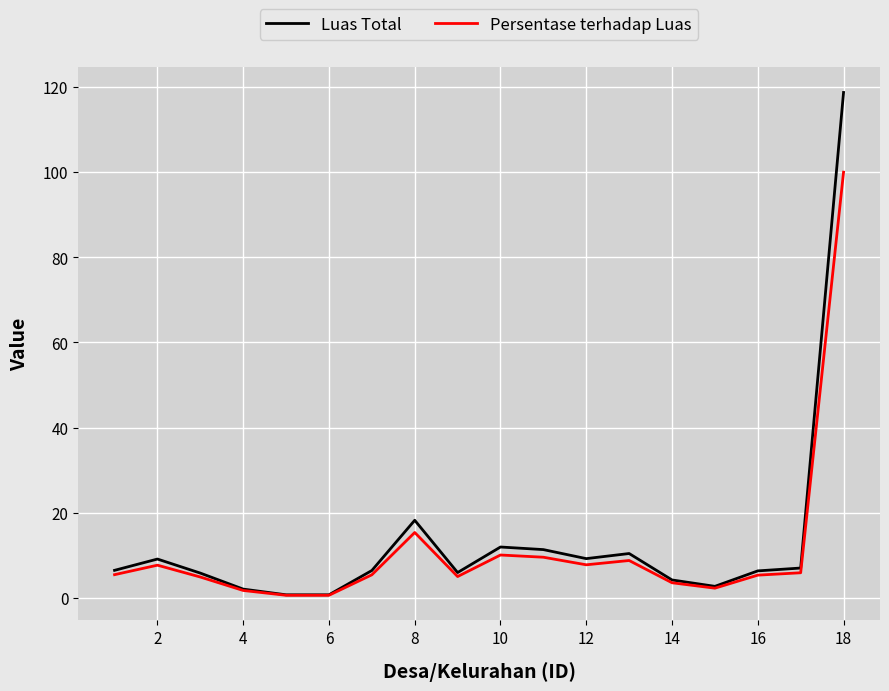

What is the maximum value shown in the chart?

118.7